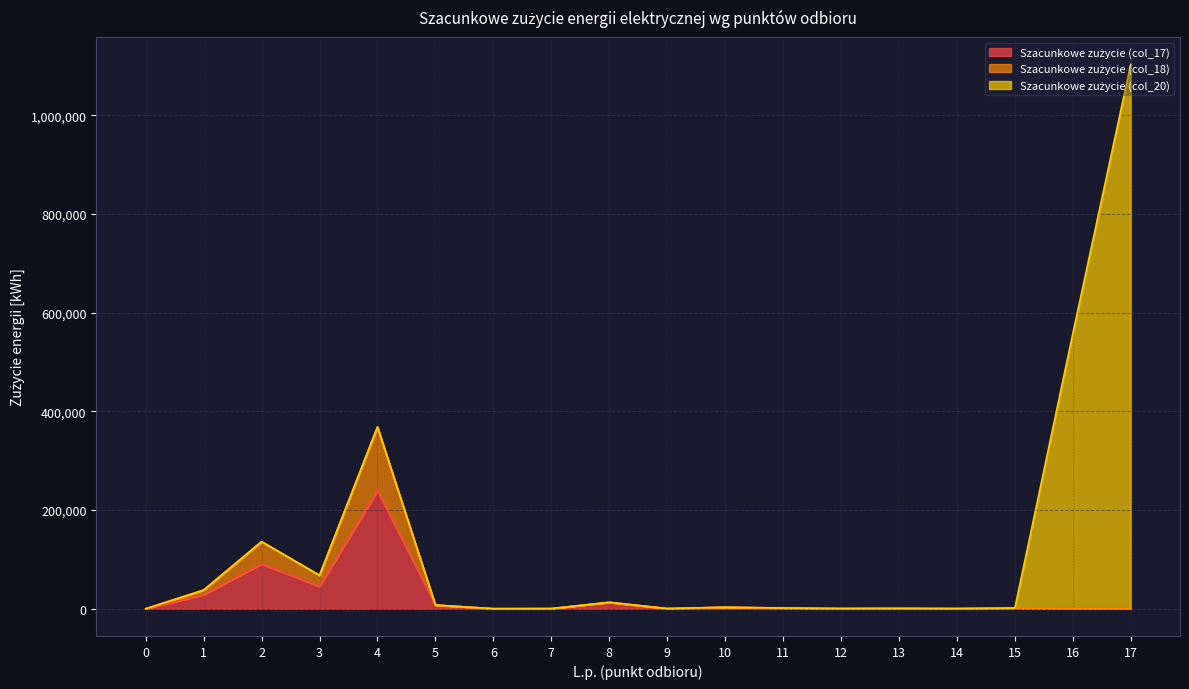

True or false: Szacunkowe zużycie (col_18) has a value of 3015 at 10.

True